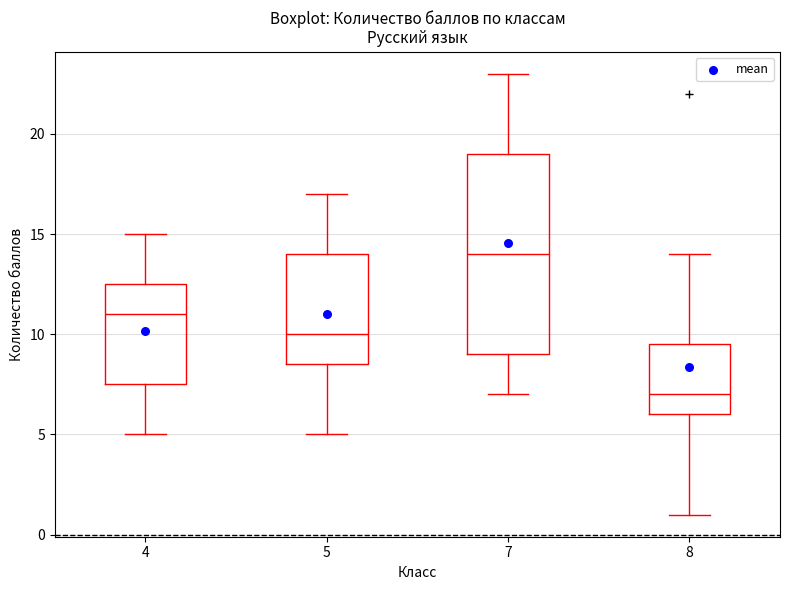

Which box's median line is the lowest?

8